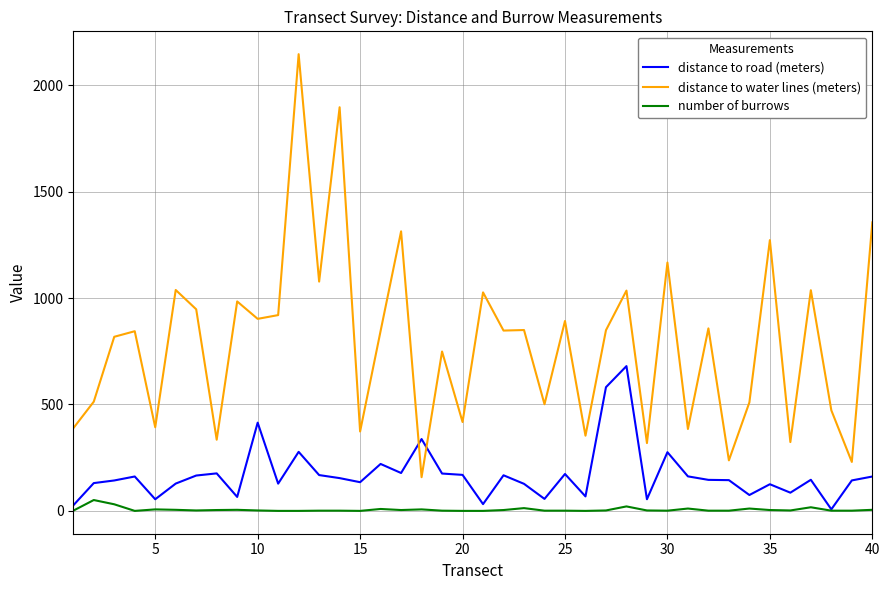

Which series has the widest spread of values?

distance to water lines (meters)